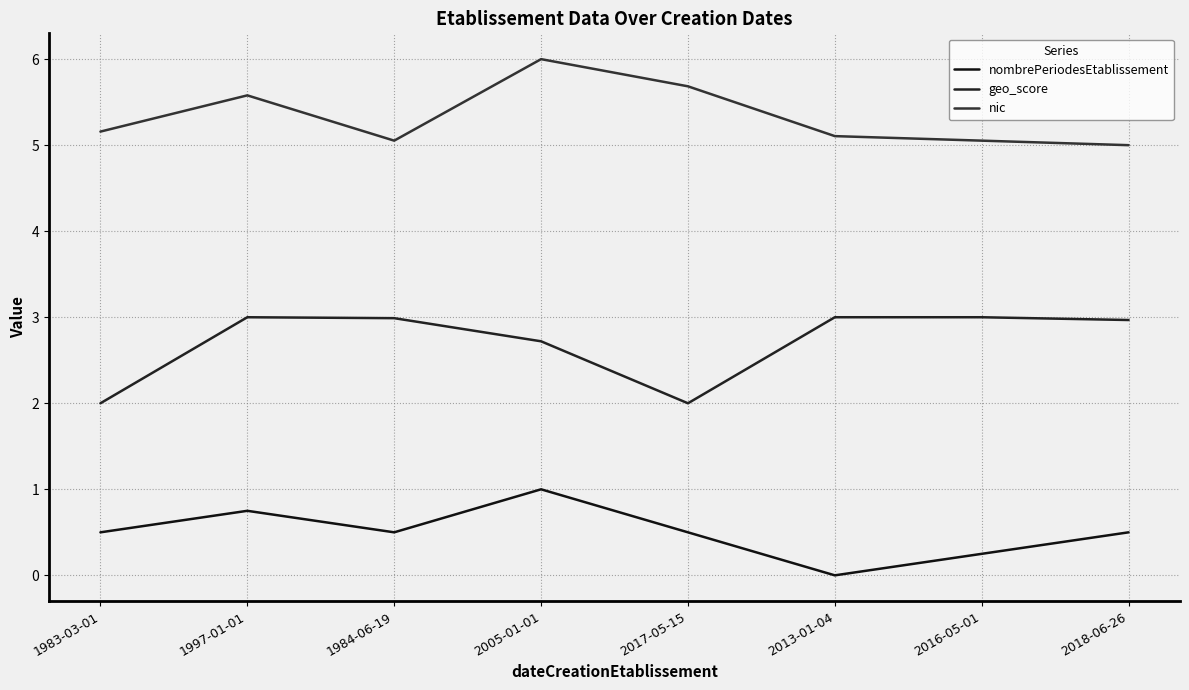

True or false: geo_score and nic intersect in this chart.

False